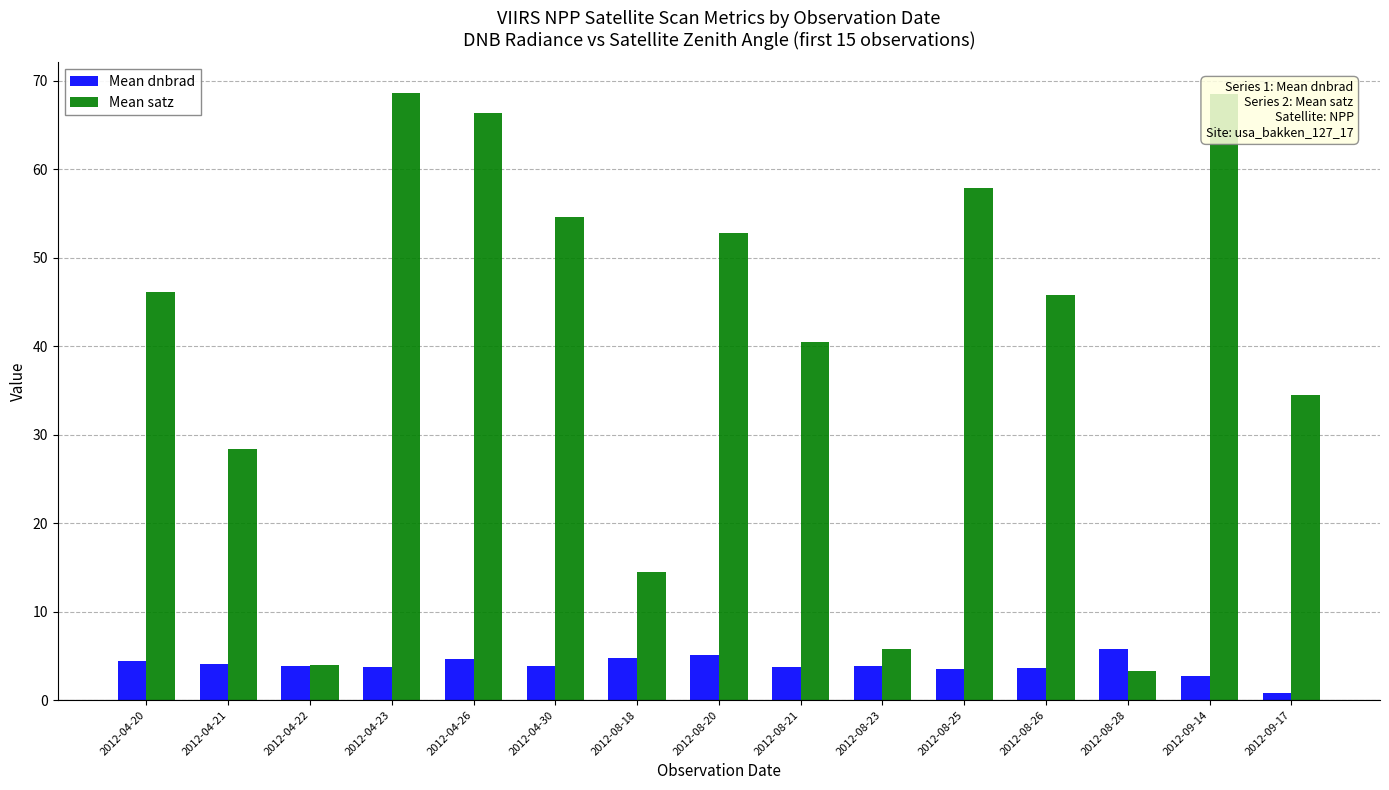

What is the difference between the highest and lowest values at 2012-08-23?

1.9